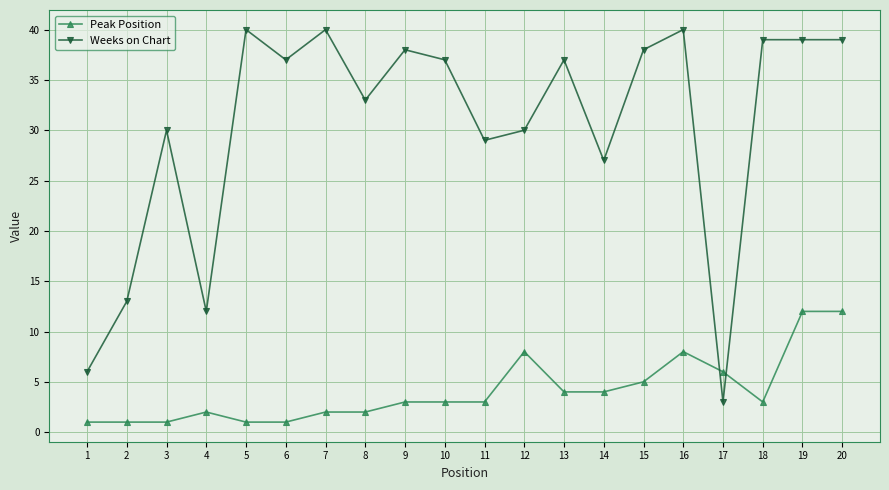

What is the difference between the maximum and second lowest values in the Peak Position series?

11